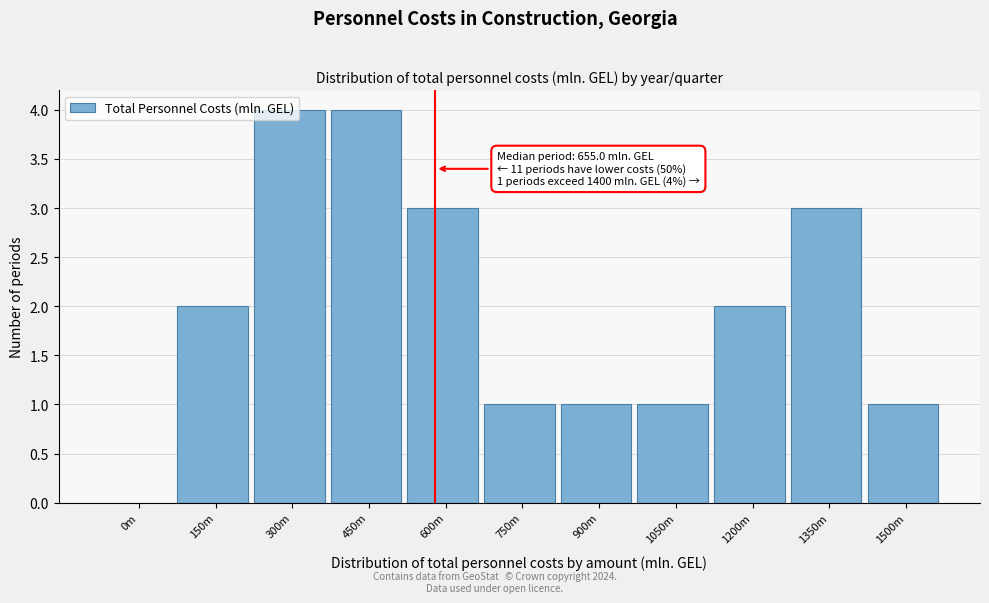

Between 1350m and 900m, which is larger?

1350m